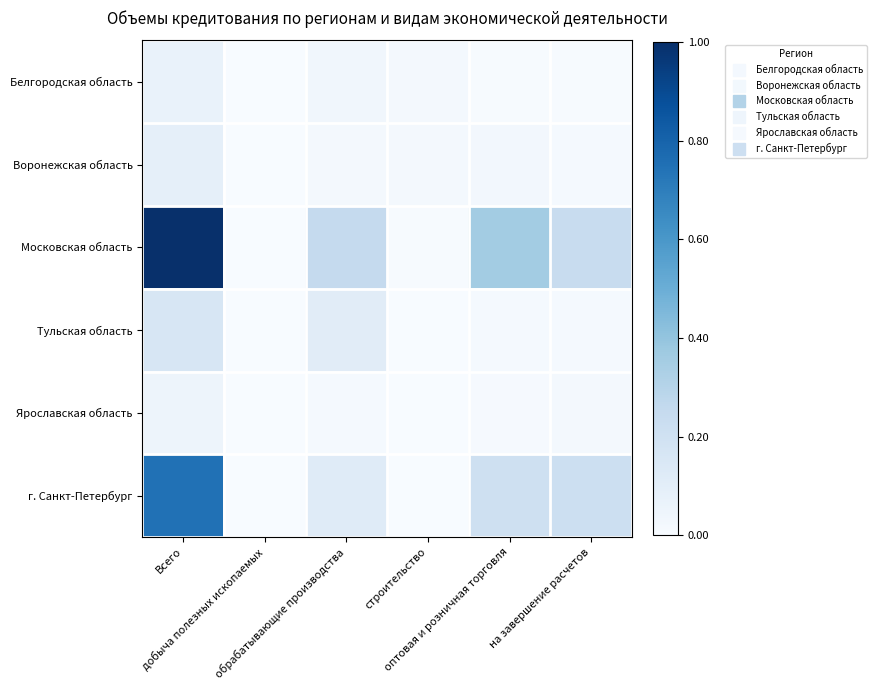

How many distinct data groups are displayed?

6